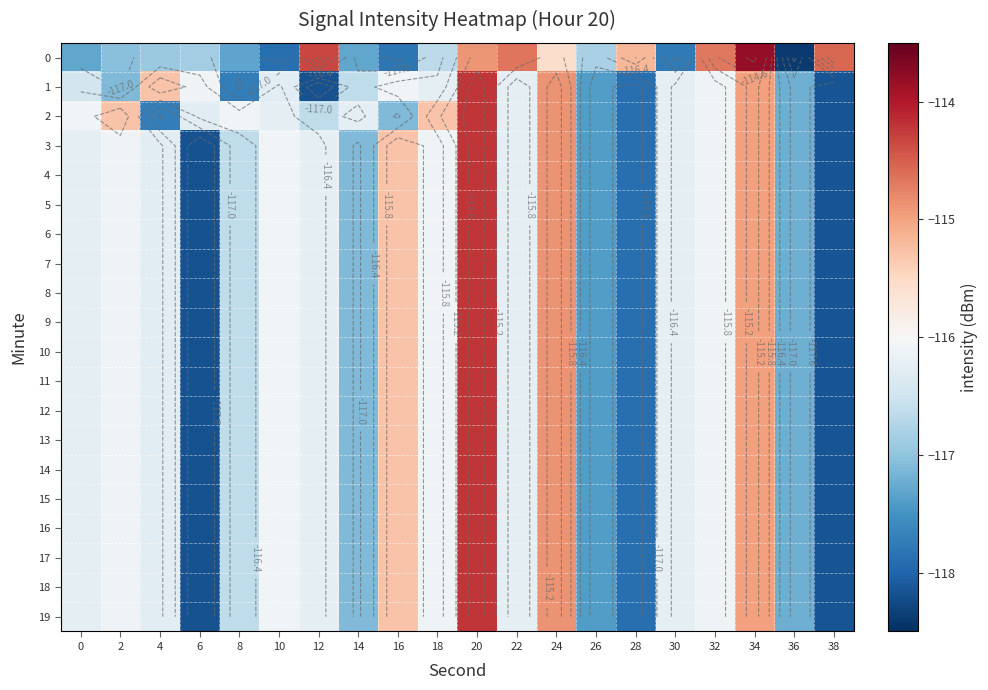

Between 22 and 26, which is larger?

22